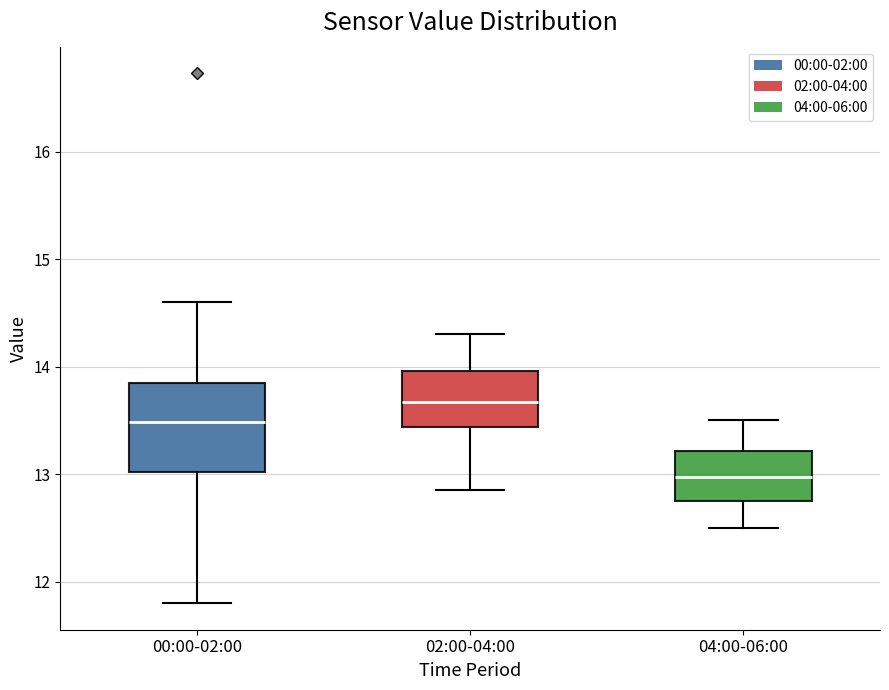

Reading left to right, transcribe this box plot: for each box, give where its median line is, the range the box spans, and where its two whiskers end, as read against the y-axis. The values are not printed on the chart, so give them approximately, as read against the axis.

00:00-02:00: median 13.5, box 13.0 to 13.8, whiskers 11.8 to 14.6
02:00-04:00: median 13.7, box 13.4 to 14.0, whiskers 12.9 to 14.3
04:00-06:00: median 13.0, box 12.8 to 13.2, whiskers 12.5 to 13.5